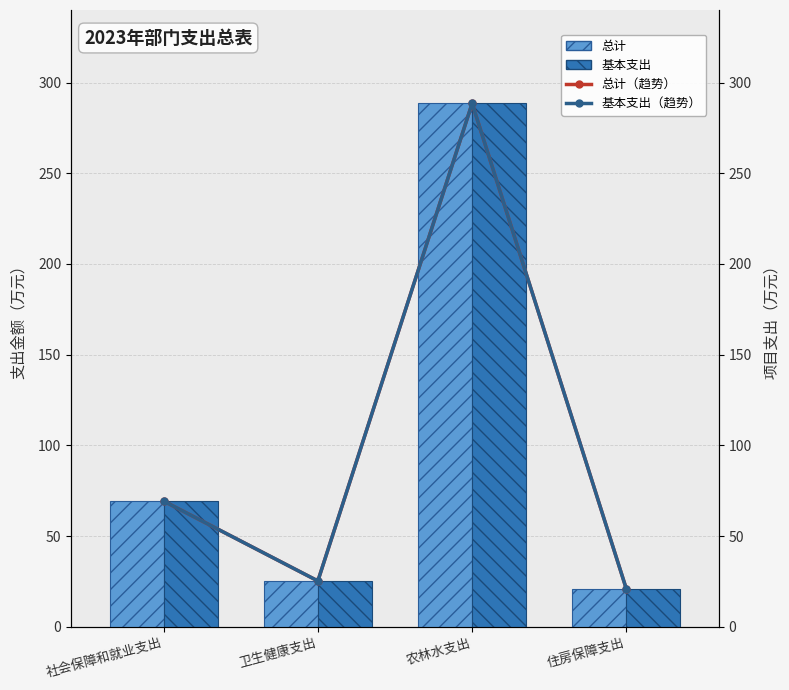

Between 卫生健康支出 and 农林水支出, which is larger?

农林水支出